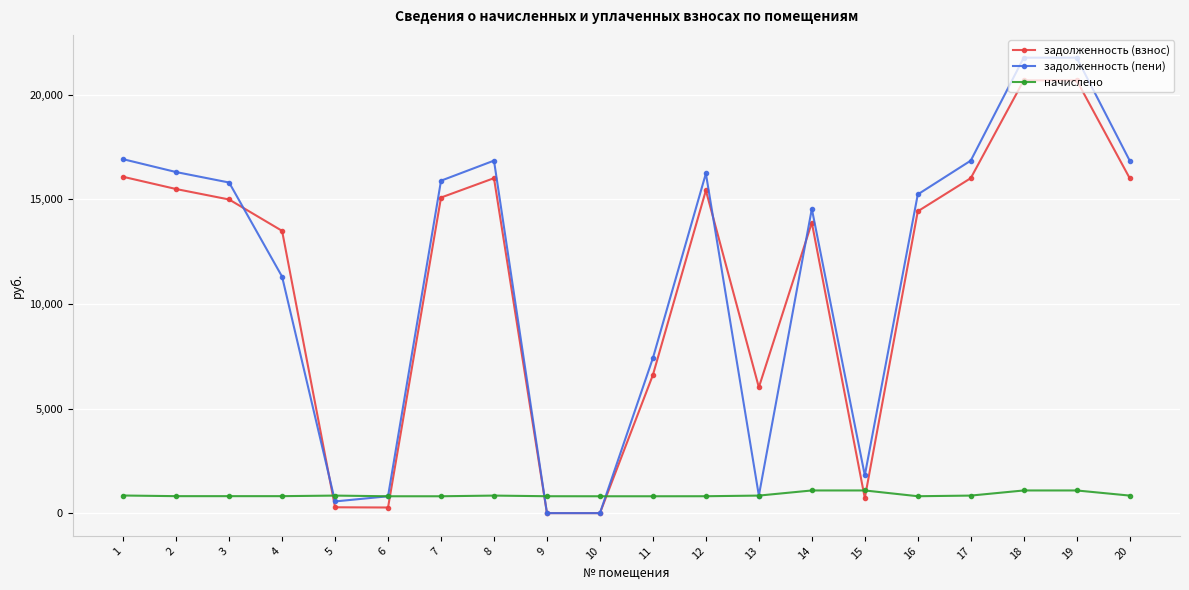

True or false: задолженность (пени) has more than 0 points higher than both neighbors.

True